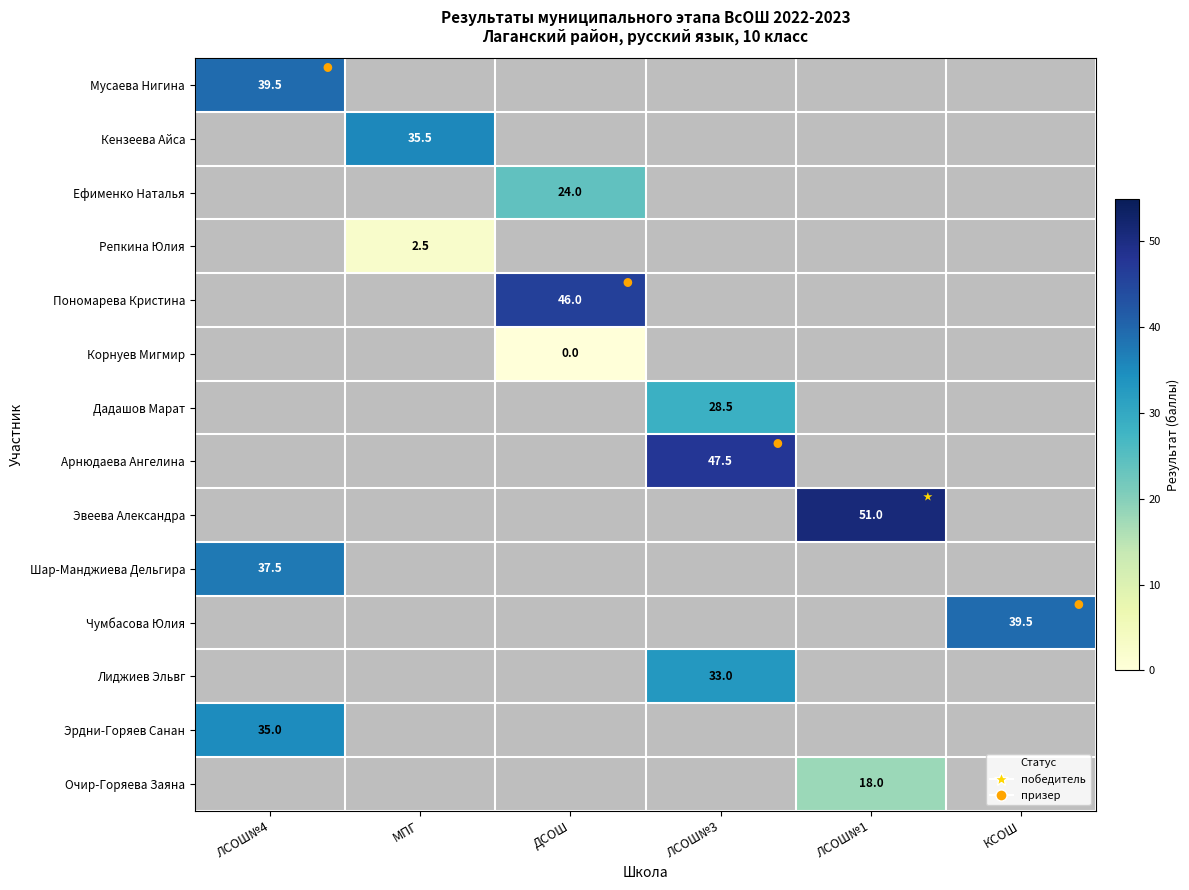

At how many categories does at least one series exceed 37?

5